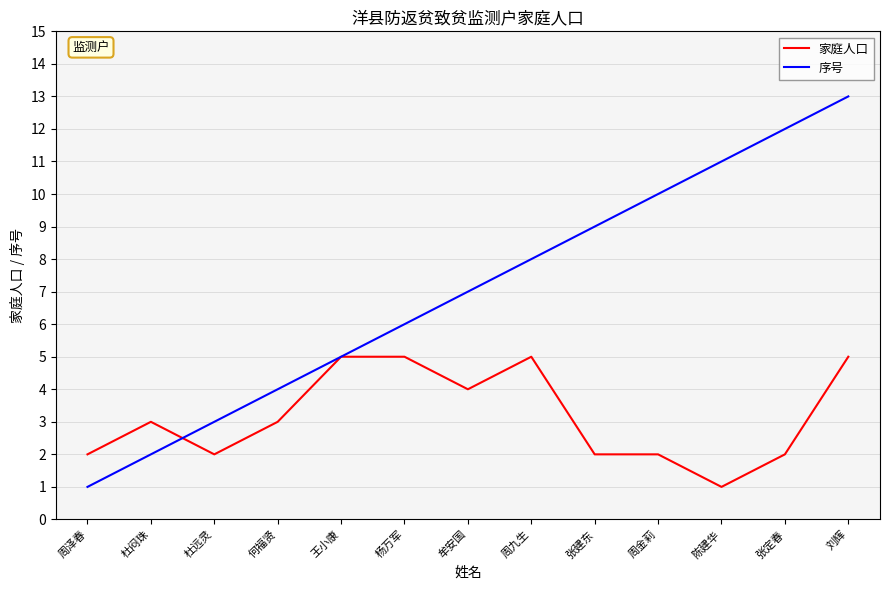

Is it true that 家庭人口 equals 3 at 何福贤?

True